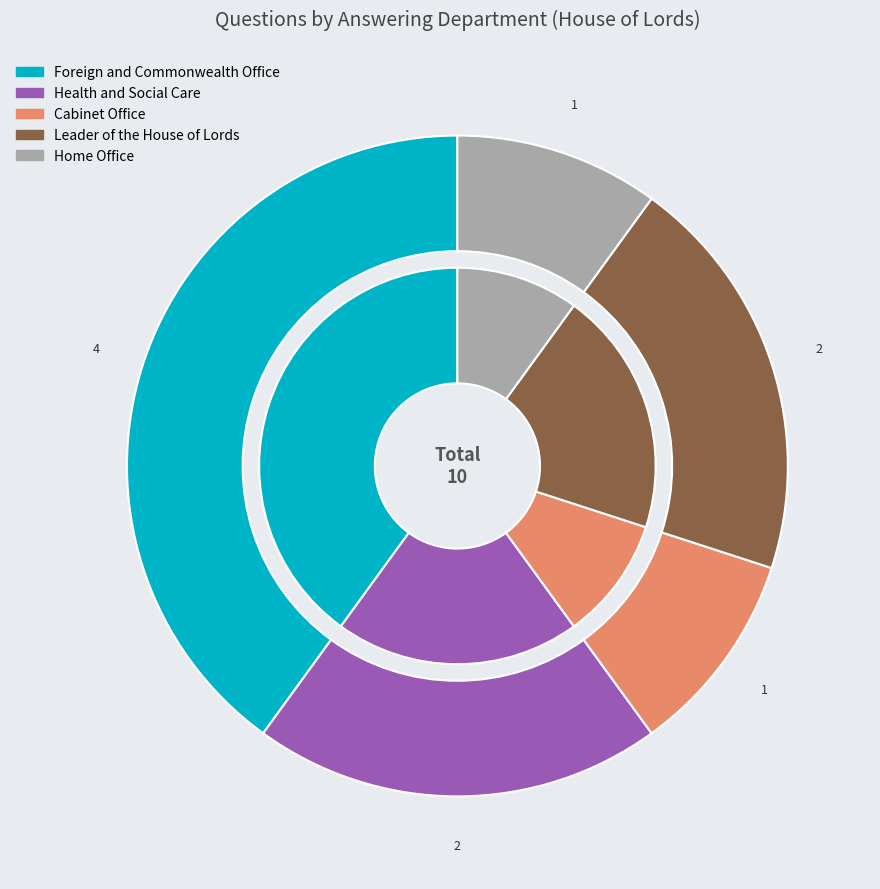

Does Home Office account for over 50% of the chart?

No